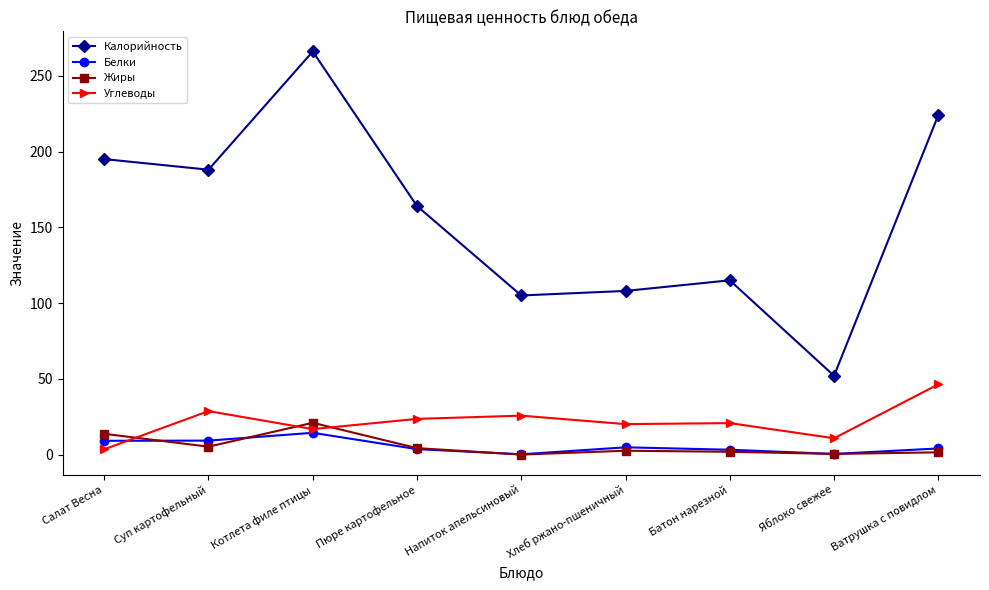

What is the value of the Жиры point at the 1st from the left?

13.7